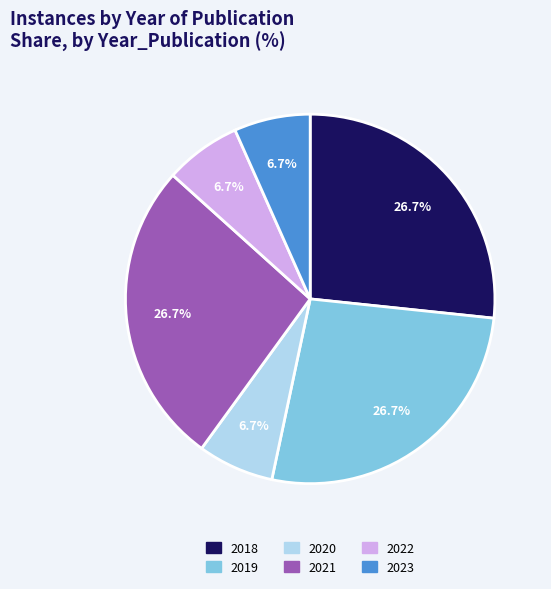

How many slices are in this pie chart?

6